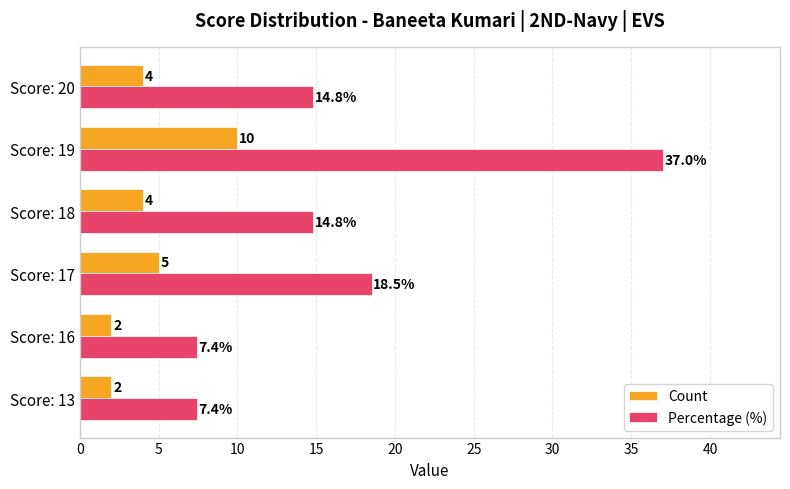

Which series changed the most between Score: 13 and Score: 18?

Percentage (%)